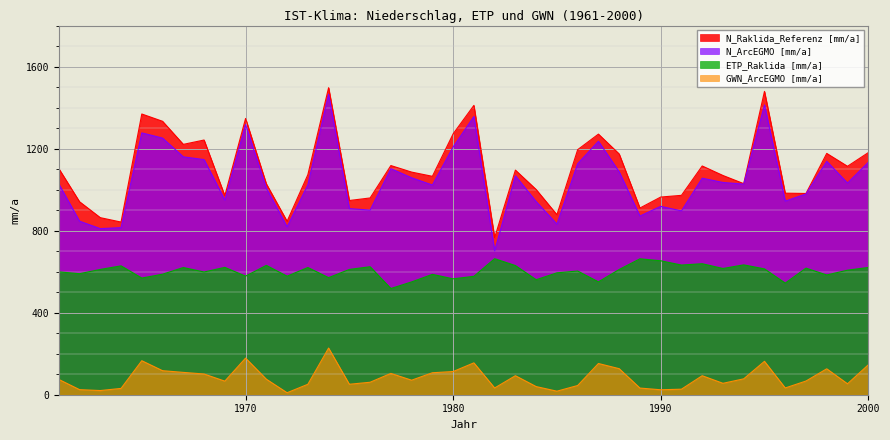

What is the sum of the N_ArcEGMO [mm/a] values at 1969 and 1980?

2157.3